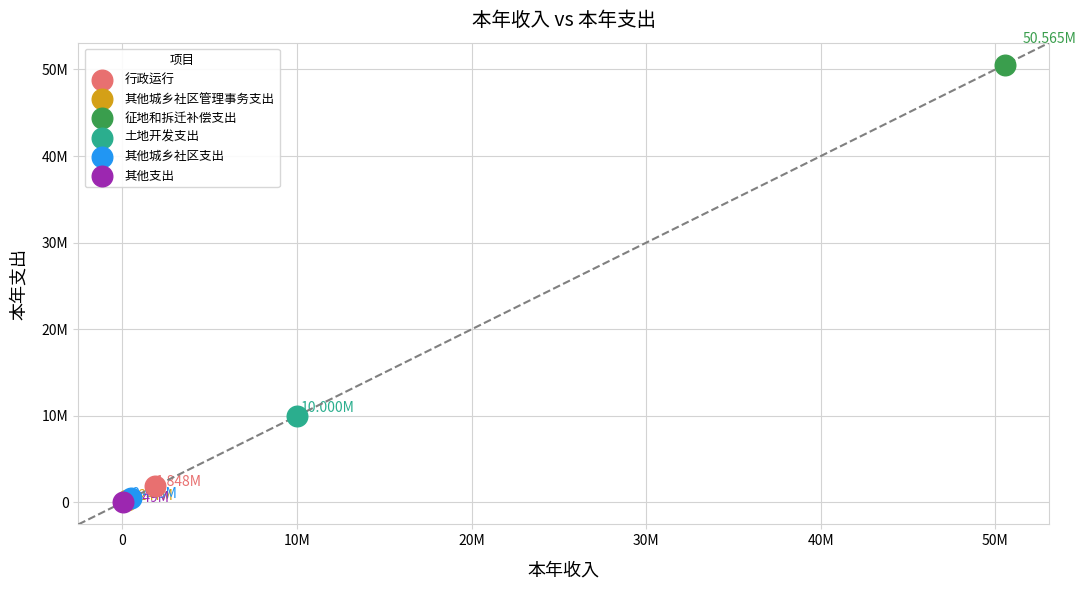

What are all the series names shown in the legend?

行政运行, 其他城乡社区管理事务支出, 征地和拆迁补偿支出, 土地开发支出, 其他城乡社区支出, 其他支出